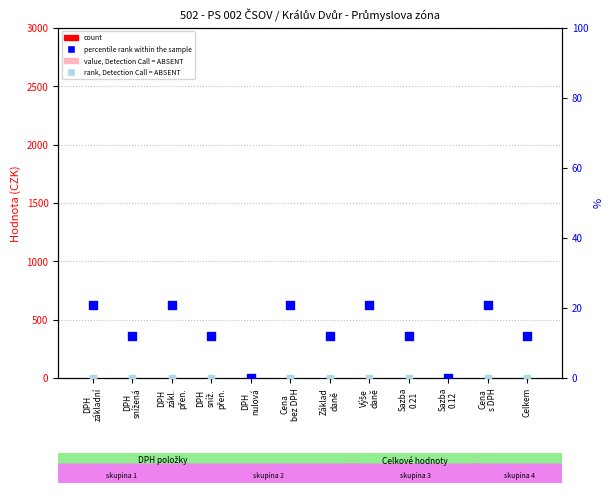

Which series reaches the maximum Y coordinate?

percentile rank within the sample